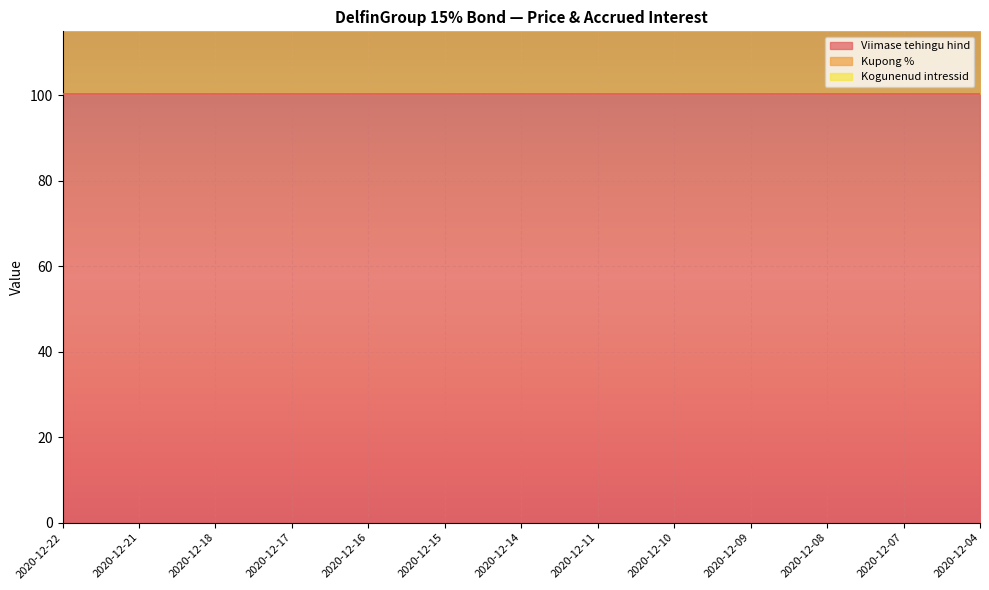

True or false: Kupong % and Viimase tehingu hind cross at least once.

False